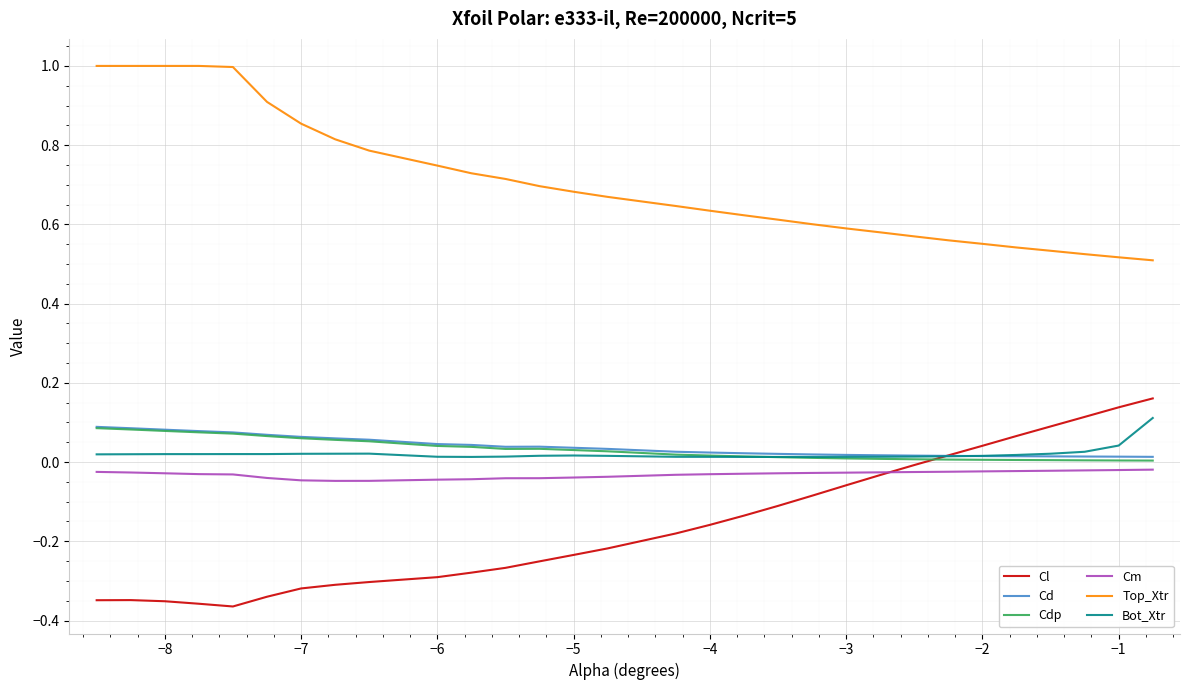

True or false: Cm and Cdp cross at least once.

False